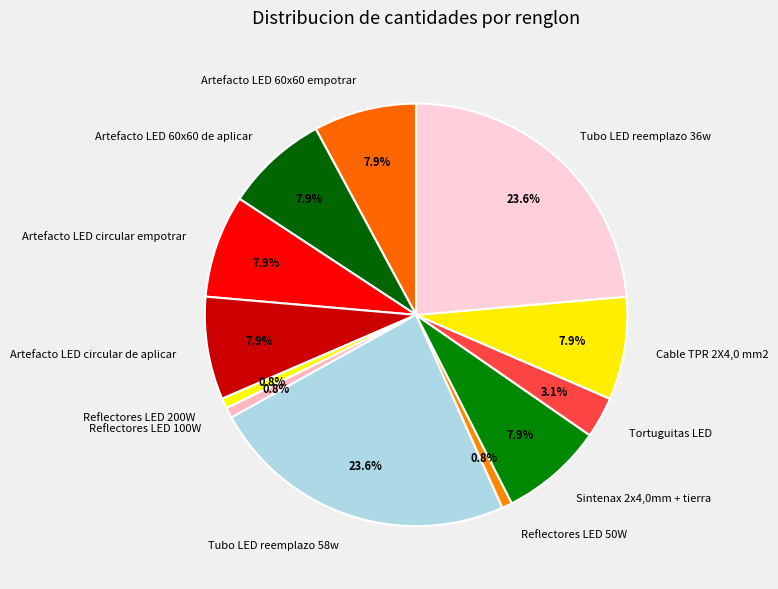

What is the ratio of the value at Tortuguitas LED to the value at Sintenax 2x4,0mm + tierra?

0.4